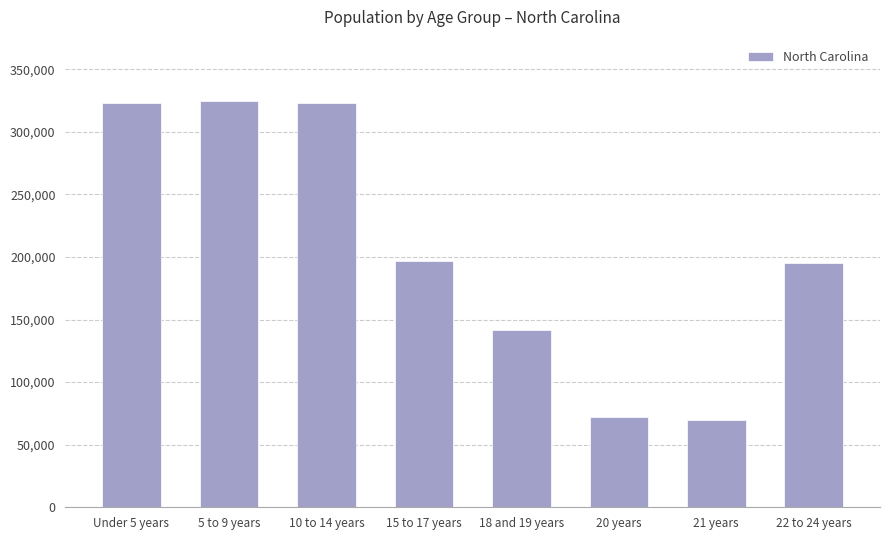

How many data points does each series have?

8